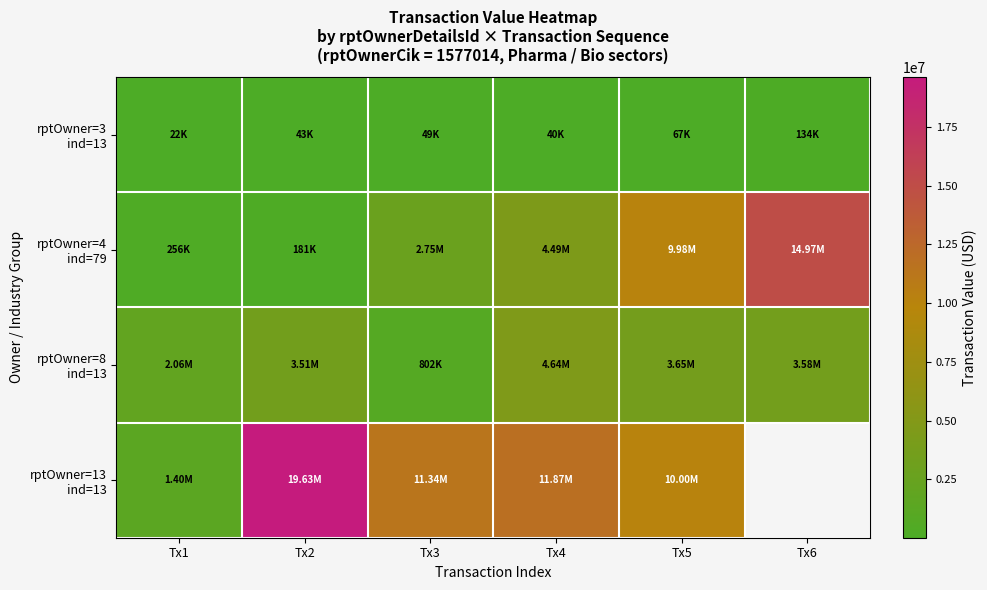

Is the value of rptOwner=8 ind=13 at Tx6 greater than the value of rptOwner=13 ind=13 at Tx1?

Yes